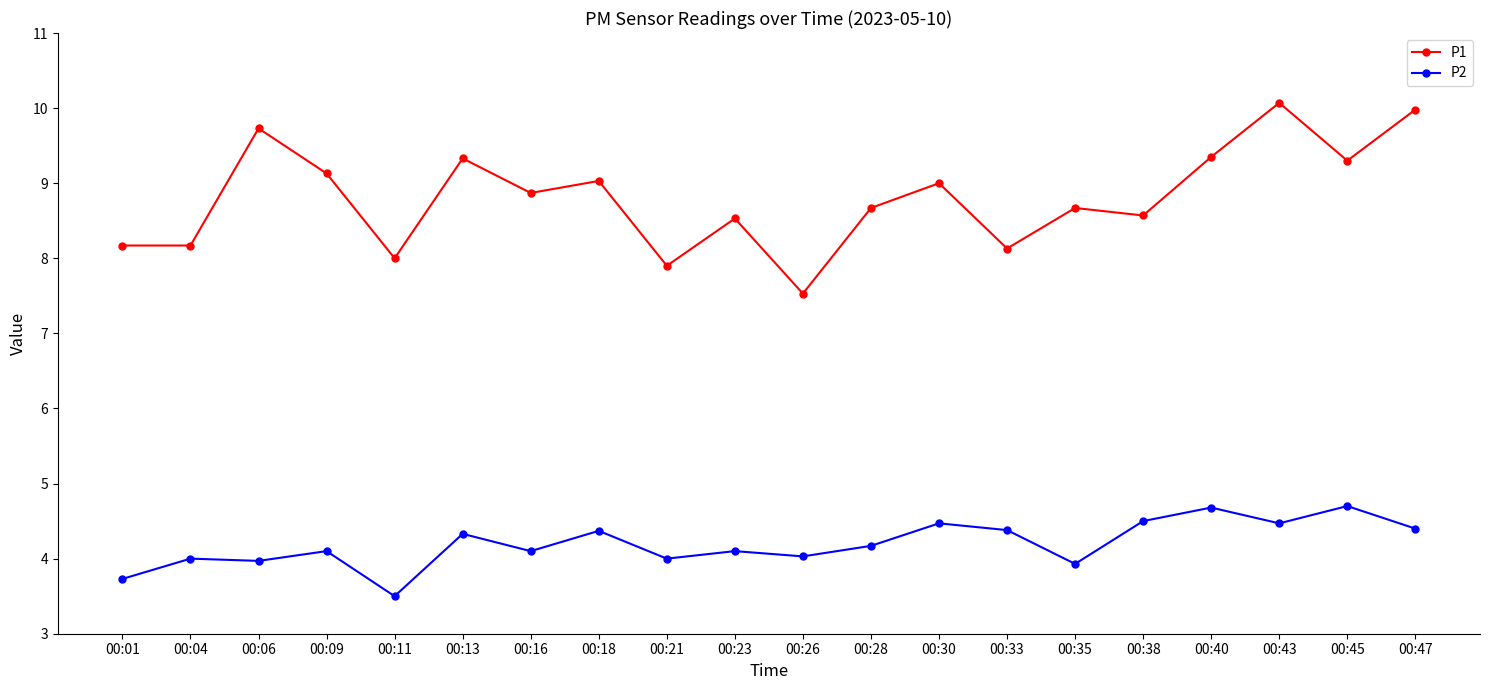

Count the number of data series in this chart.

2